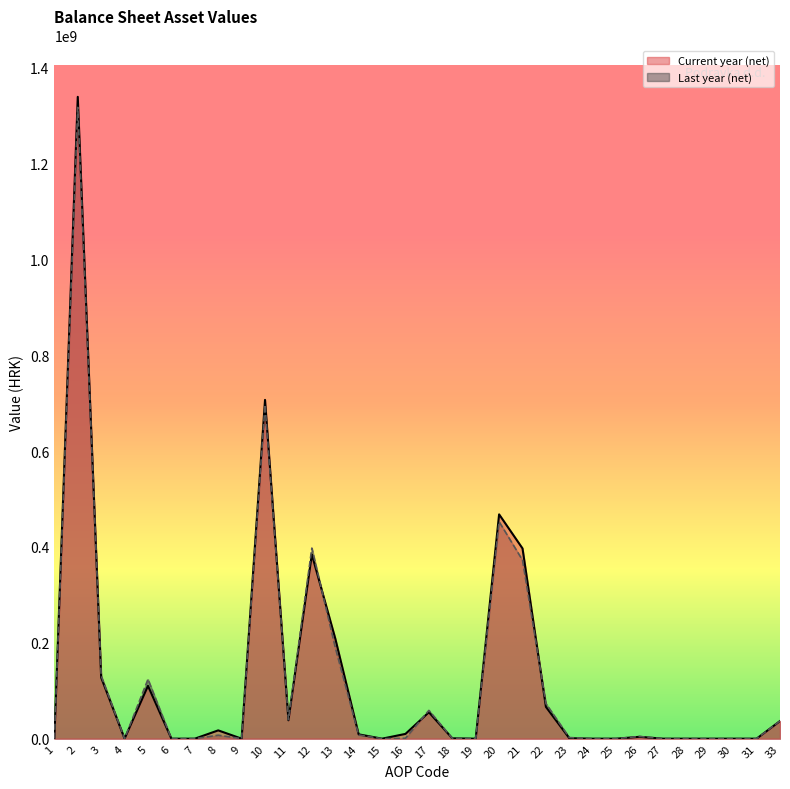

At which label does Current year (net) reach its peak?

2